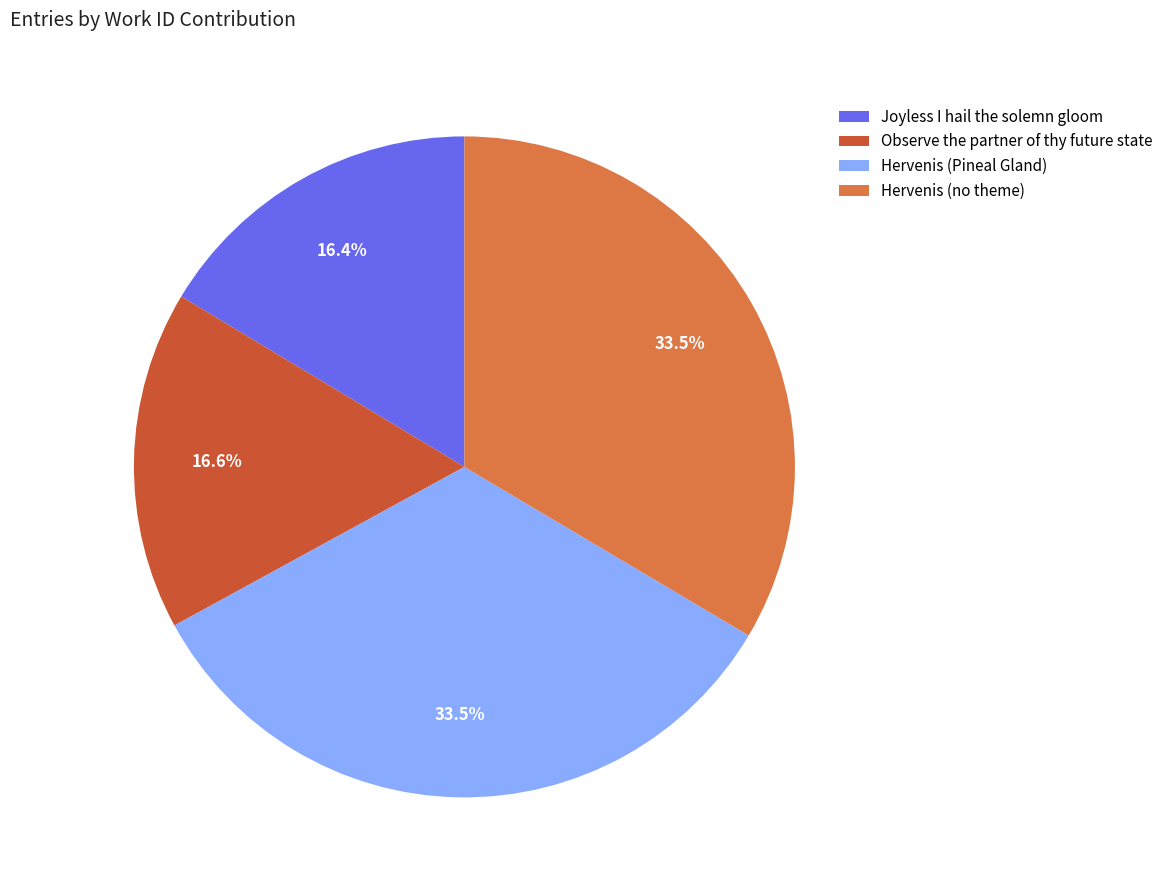

Which has a higher value, Observe the partner of thy future state or Hervenis (Pineal Gland)?

Hervenis (Pineal Gland)